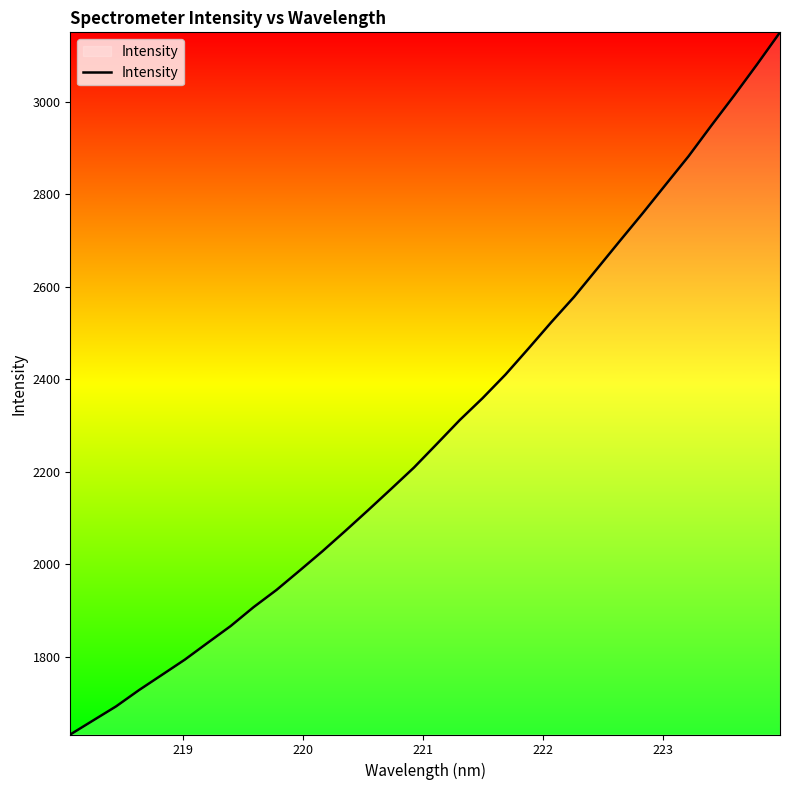

What is the minimum value shown in the chart?

1632.2